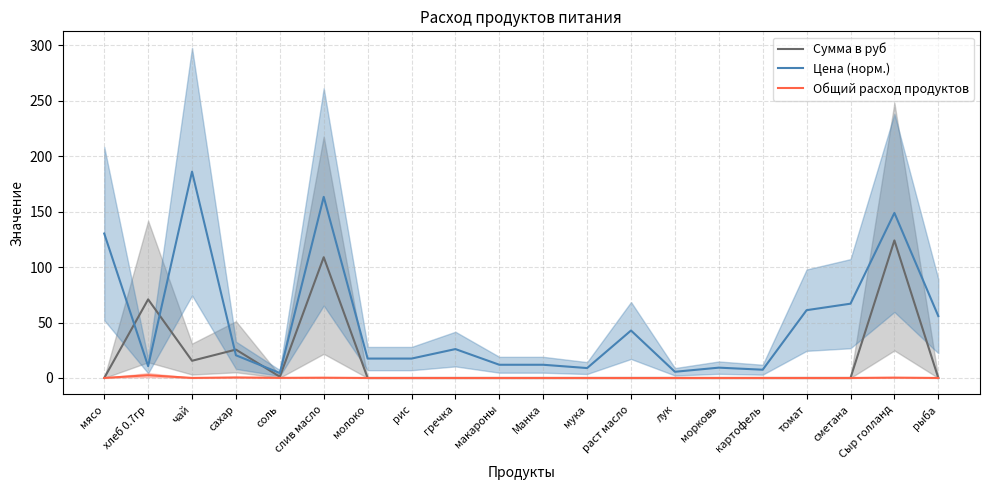

Which series changed the most between чай and лук?

Цена (норм.)